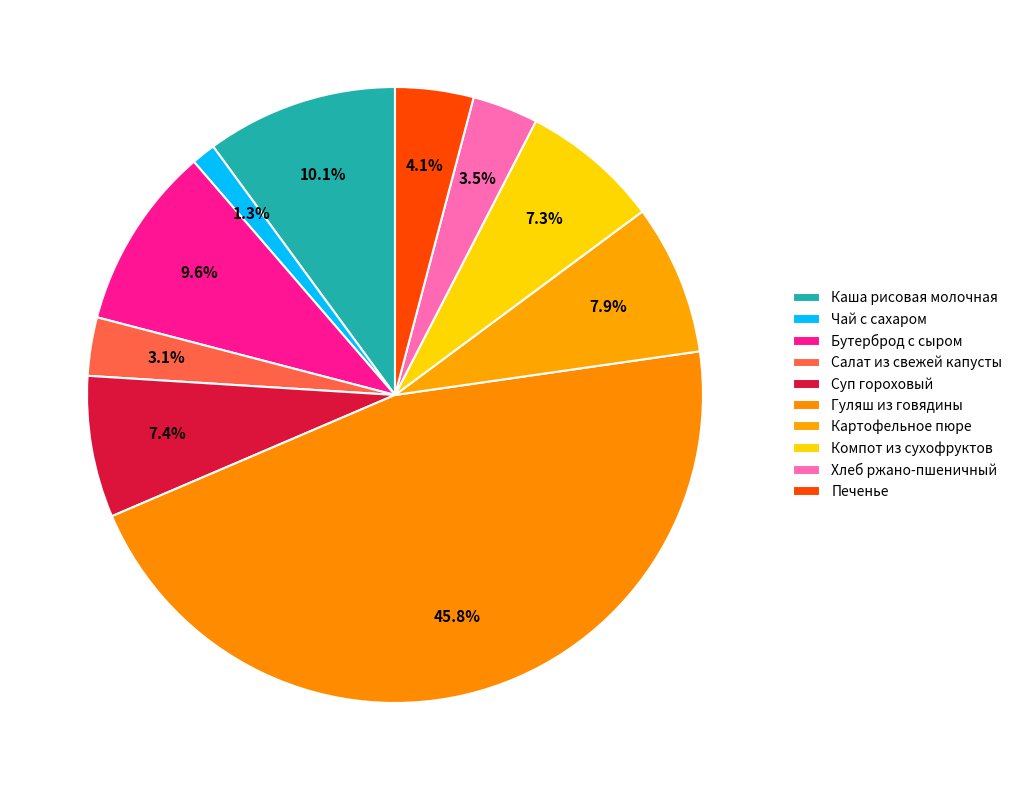

Which category has the biggest portion of the pie?

Гуляш из говядины